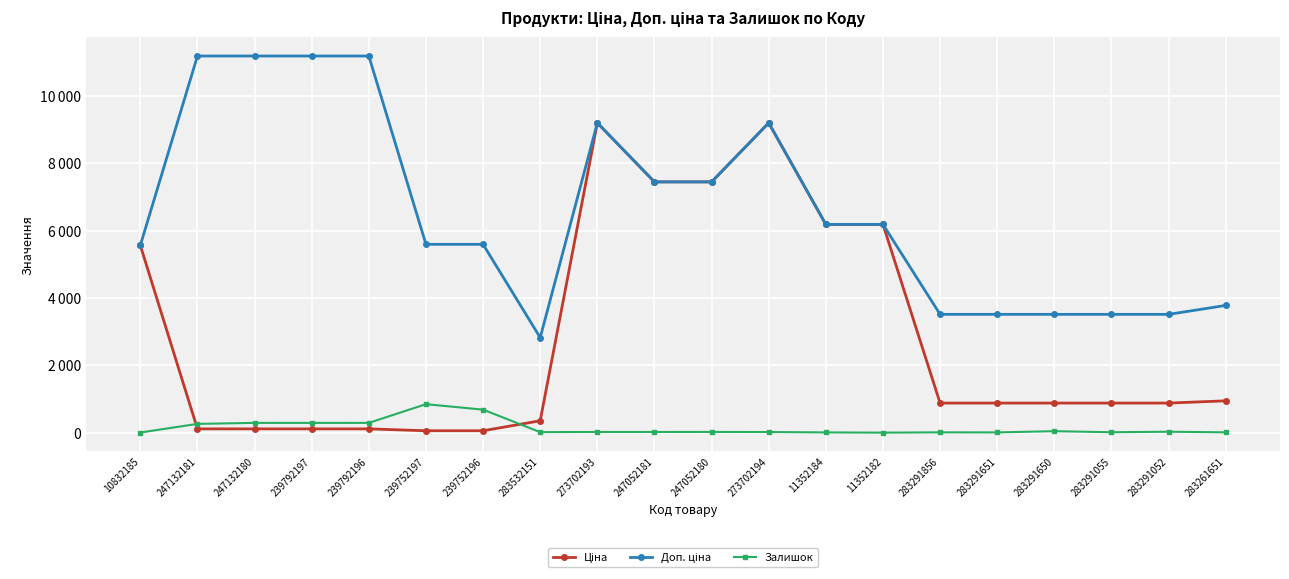

What is the value of the Ціна point at the 6th from the left?

55.9